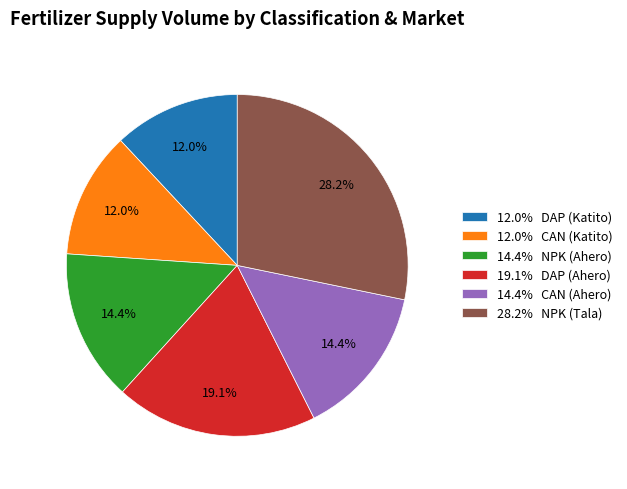

Which category has the biggest portion of the pie?

28.2% NPK (Tala)